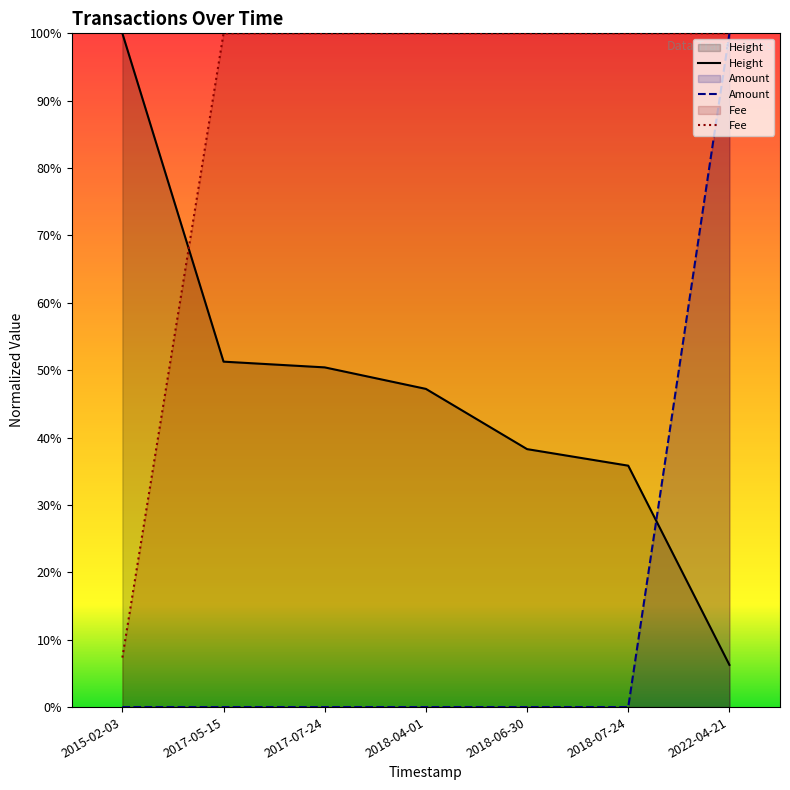

How many data points does each series have?

7